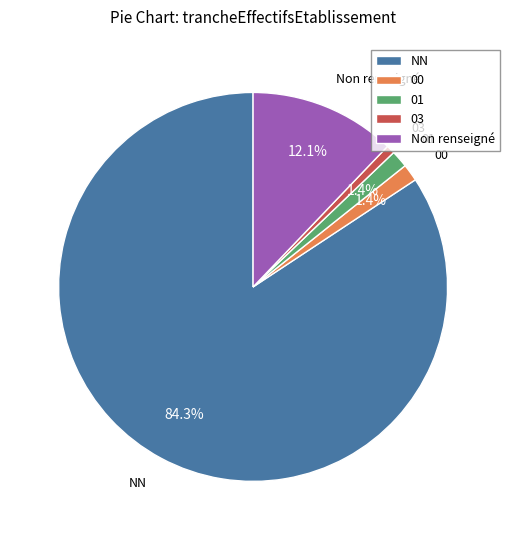

Approximately how many times larger is the value at 01 compared to 03?

2.0